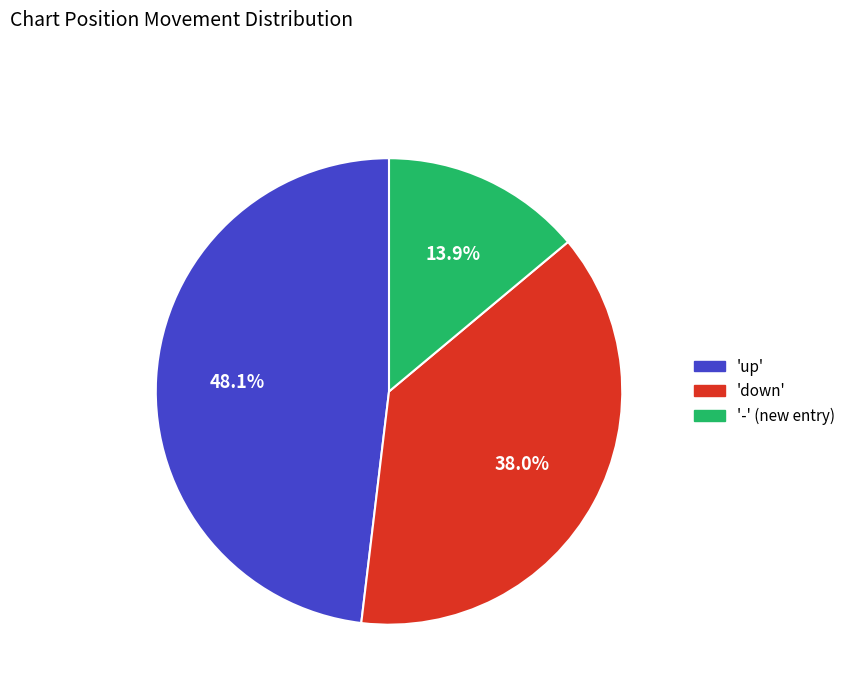

Is there a majority slice in this chart?

No